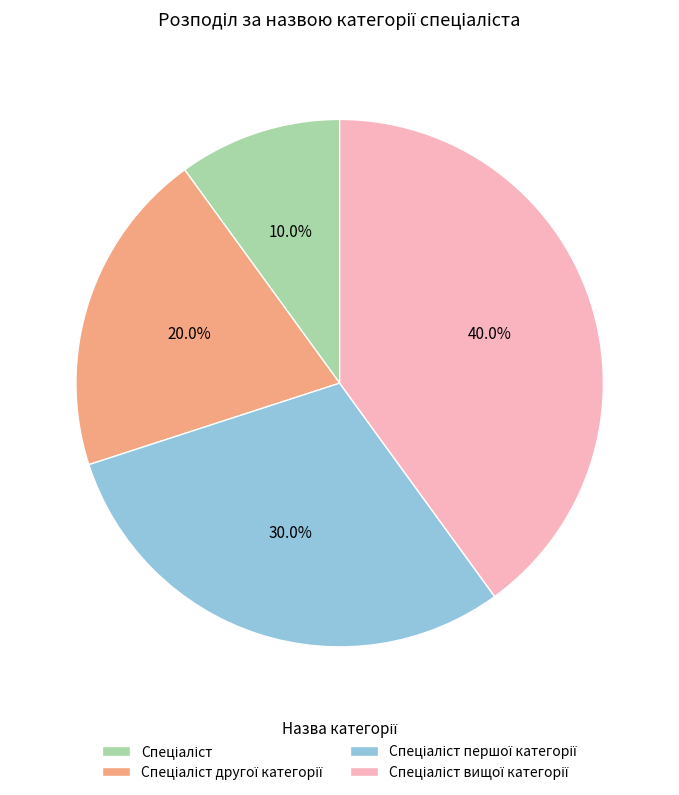

Is there a majority slice in this chart?

No